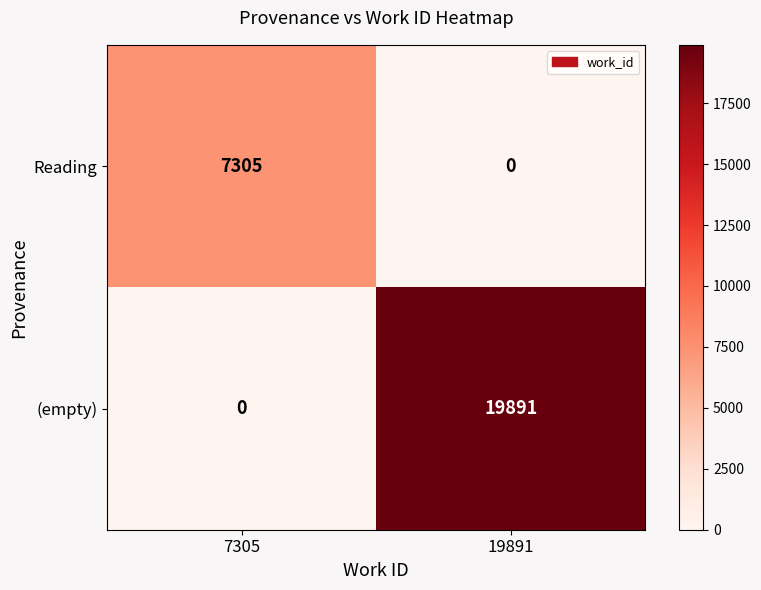

Which series has the largest range (max minus min)?

(empty)